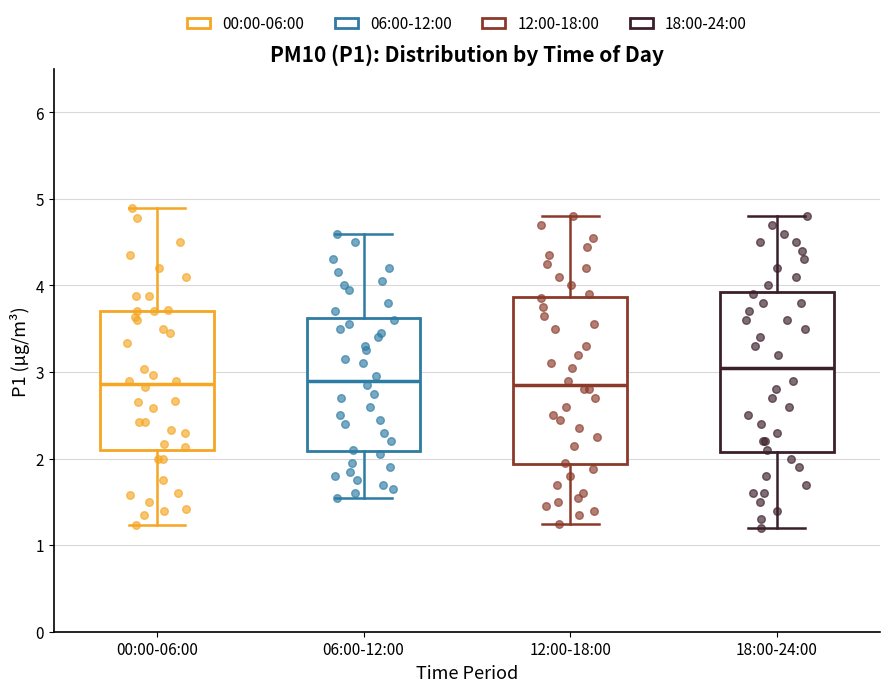

Reading left to right, transcribe this box plot: for each box, give where its median line is, the range the box spans, and where its two whiskers end, as read against the y-axis. The values are not printed on the chart, so give them approximately, as read against the axis.

00:00-06:00: median 2.9, box 2.1 to 3.7, whiskers 1.2 to 4.9
06:00-12:00: median 2.9, box 2.1 to 3.6, whiskers 1.6 to 4.6
12:00-18:00: median 2.9, box 1.9 to 3.9, whiskers 1.3 to 4.8
18:00-24:00: median 3.1, box 2.1 to 3.9, whiskers 1.2 to 4.8